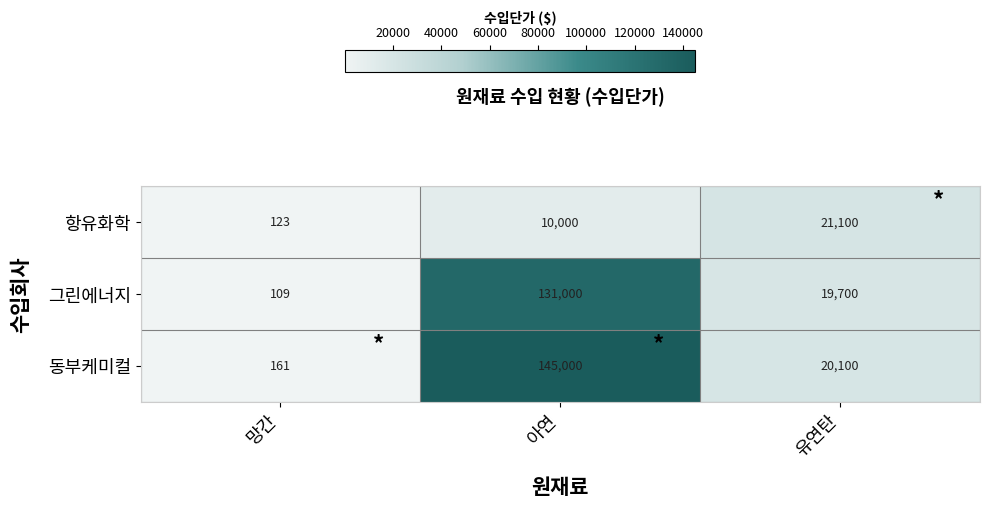

What is the difference between the highest and lowest values at 아연?

135000